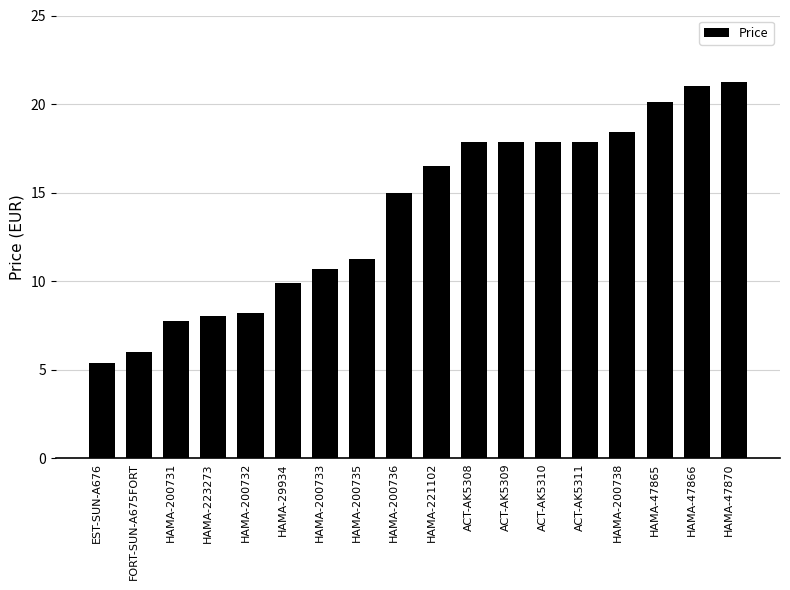

What is the difference between the maximum and second lowest values?

15.2